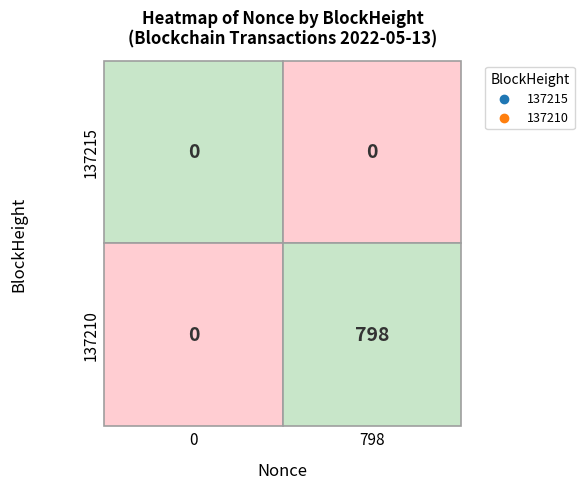

How many categories are shown in the chart?

2